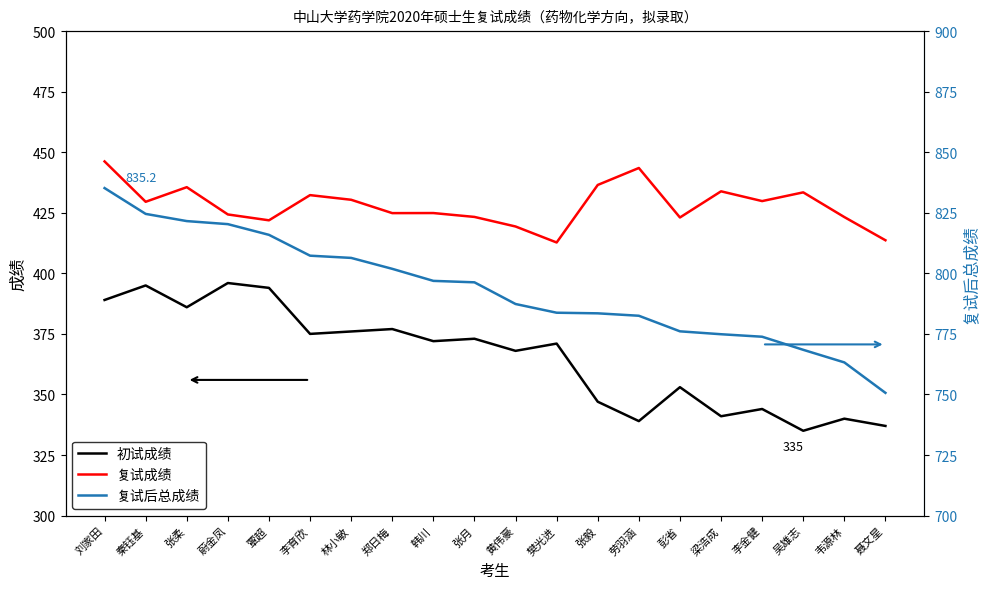

What is the difference between the highest and lowest values at 劳羽涵?

443.5